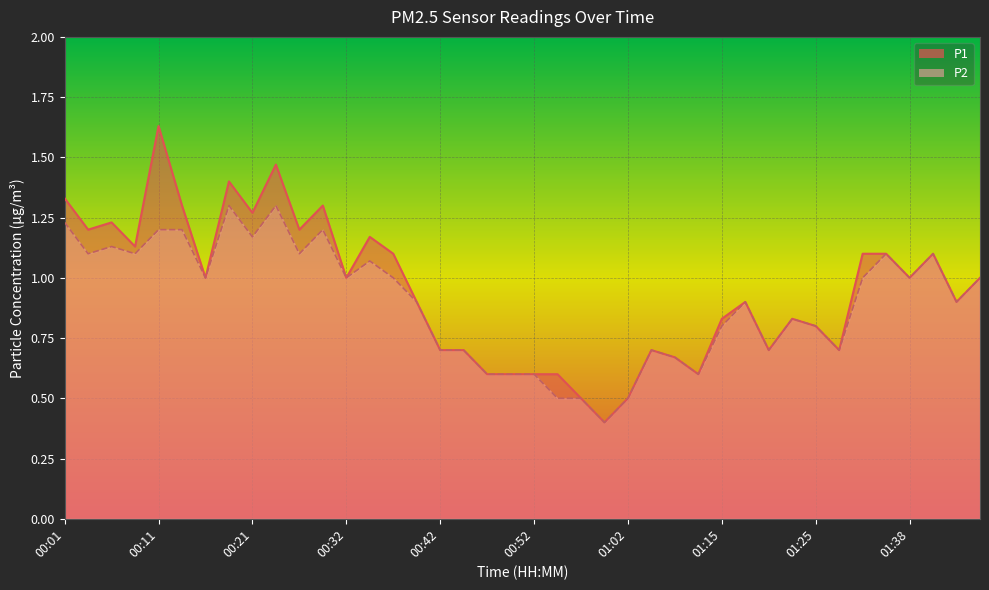

What is the approximate value of P1 at 00:24?

1.5